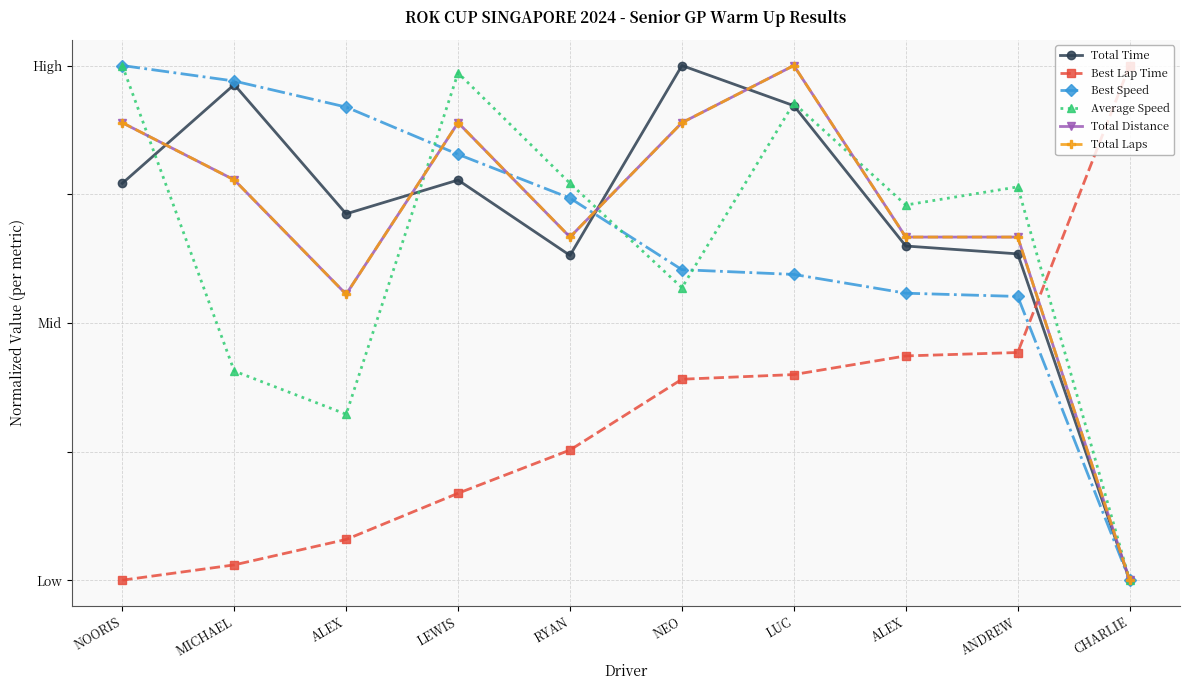

Is this an area chart (filled region under the line)?

No